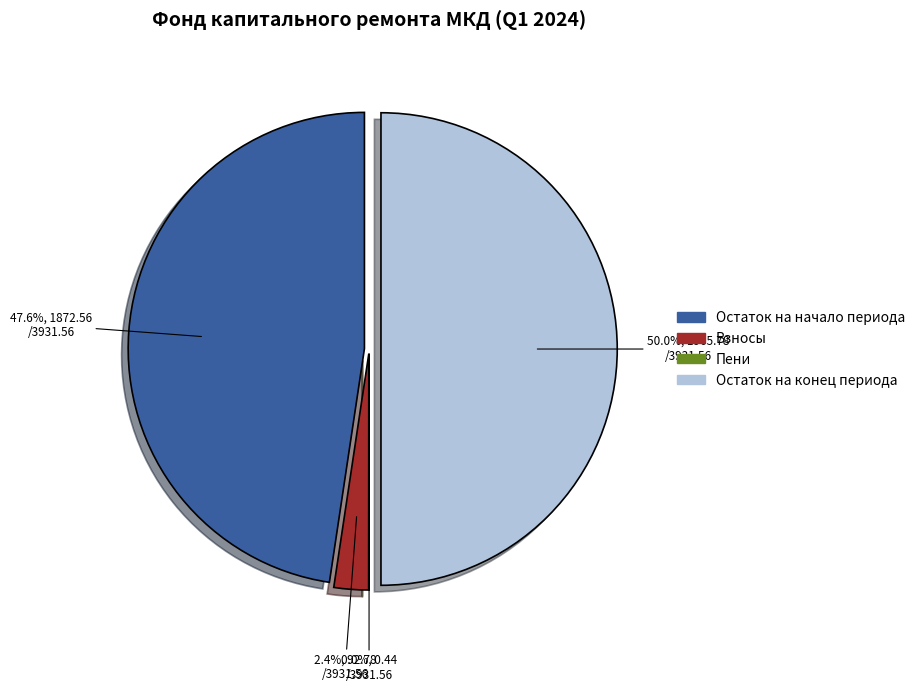

The доходов от передачи slice represents 1% of the pie. True or false?

False